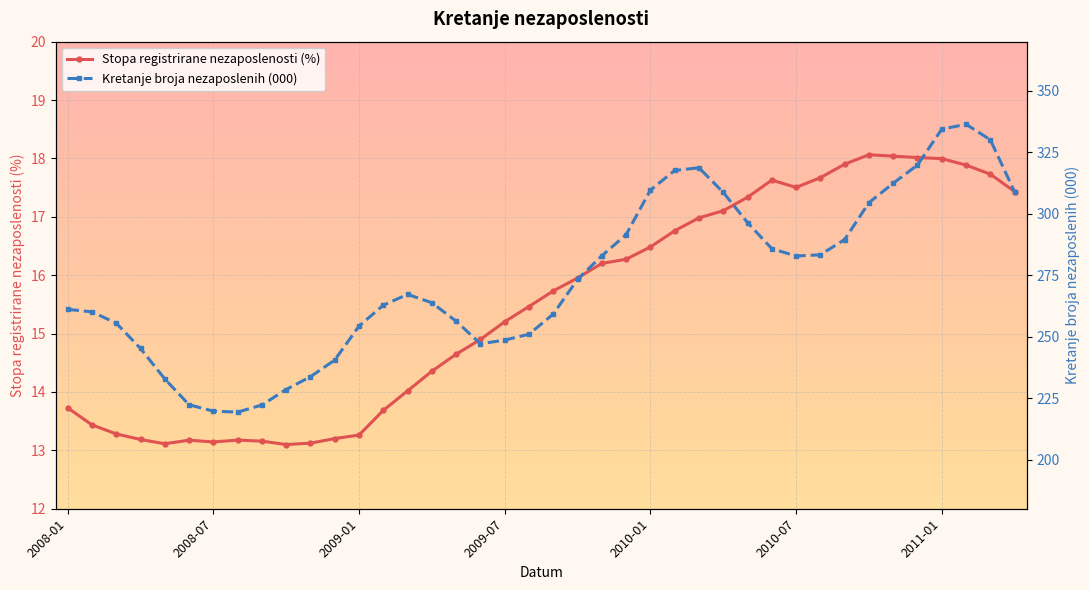

Where does the Kretanje broja nezaposlenih (000) series first go above 267?

14